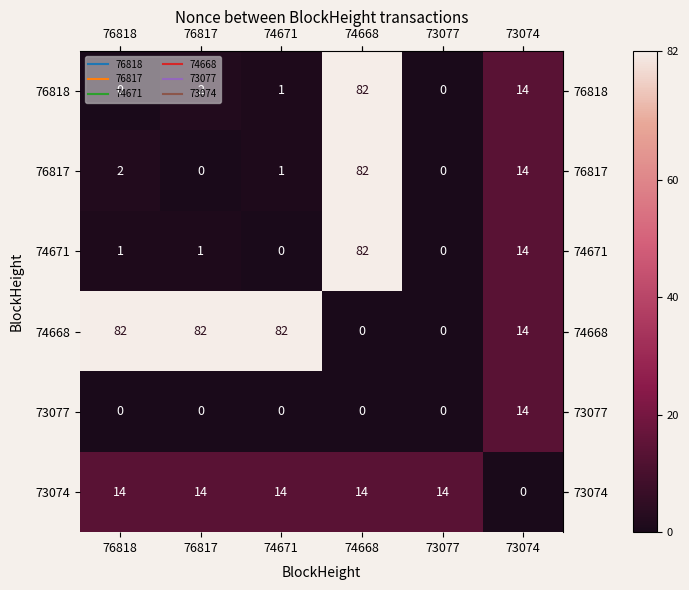

What is the difference between the maximum and minimum values in the 74668 series?

82